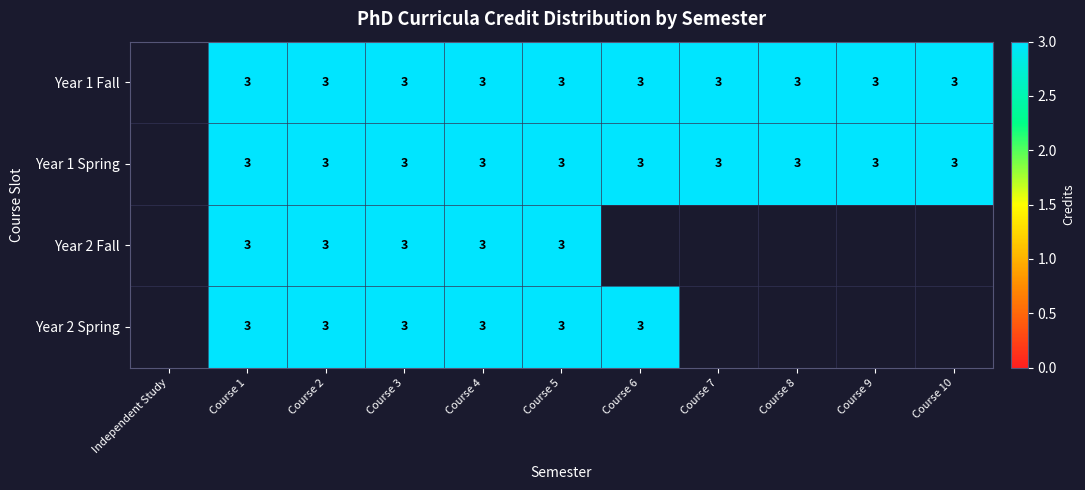

How many data points does each series have?

11